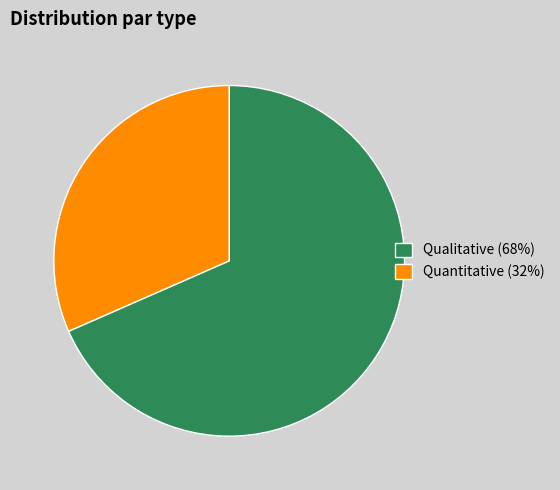

Does Quantitative represent more than half of the total?

No